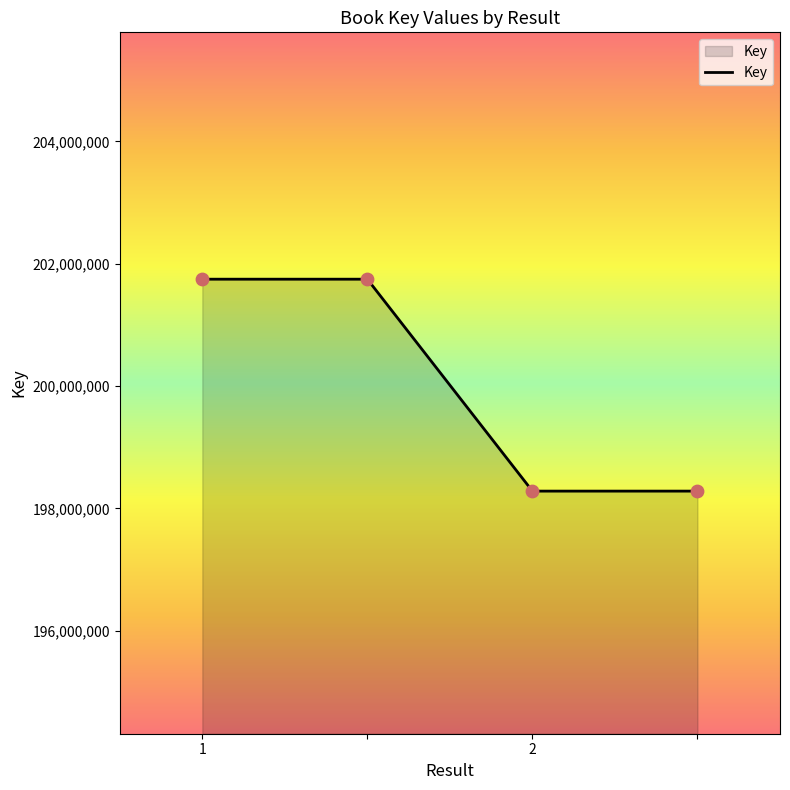

What is the minimum value shown in the chart?

198284281